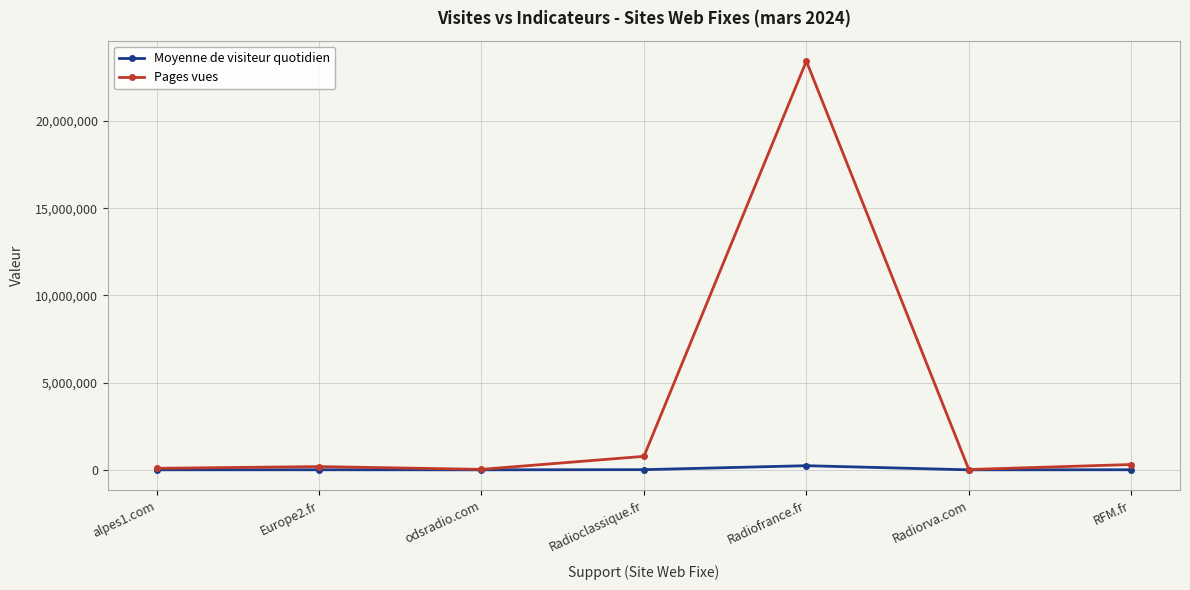

What are all the series names shown in the legend?

Moyenne de visiteur quotidien, Pages vues